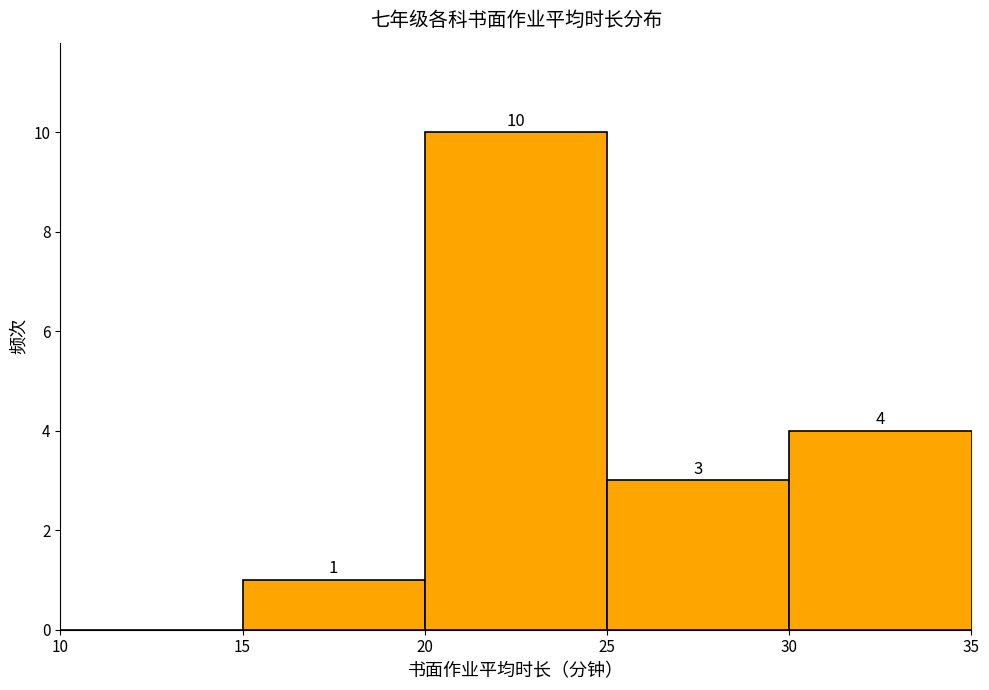

Which range on the x-axis has the tallest bar?

20 to 25